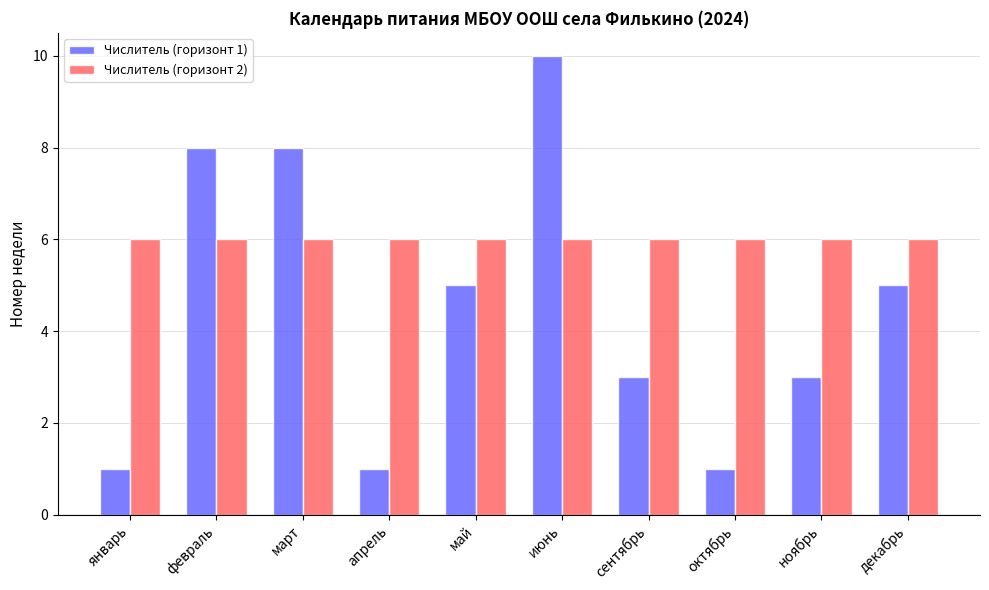

Is the value of Числитель (горизонт 1) at сентябрь greater than the value of Числитель (горизонт 2) at февраль?

No